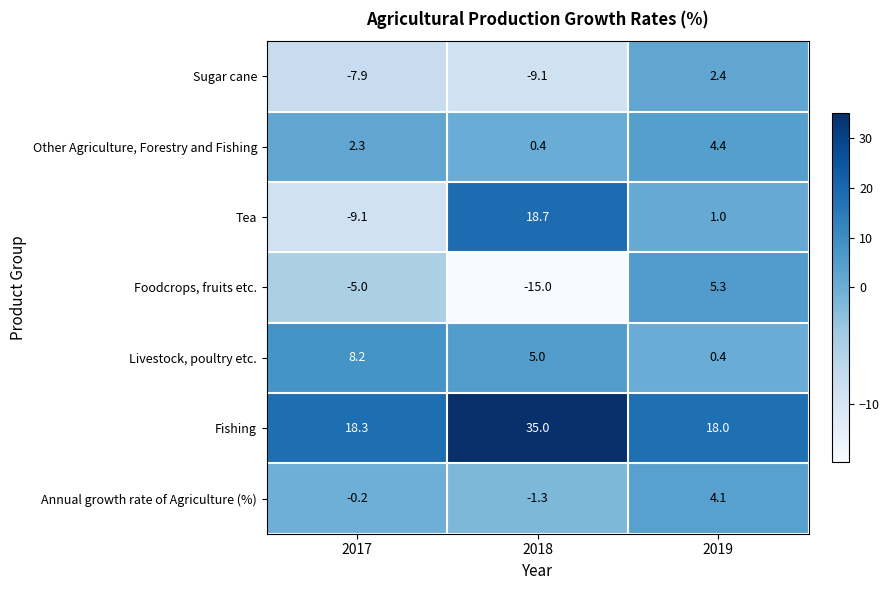

The value of Livestock, poultry etc. at 2017 is 14.6. True or false?

False